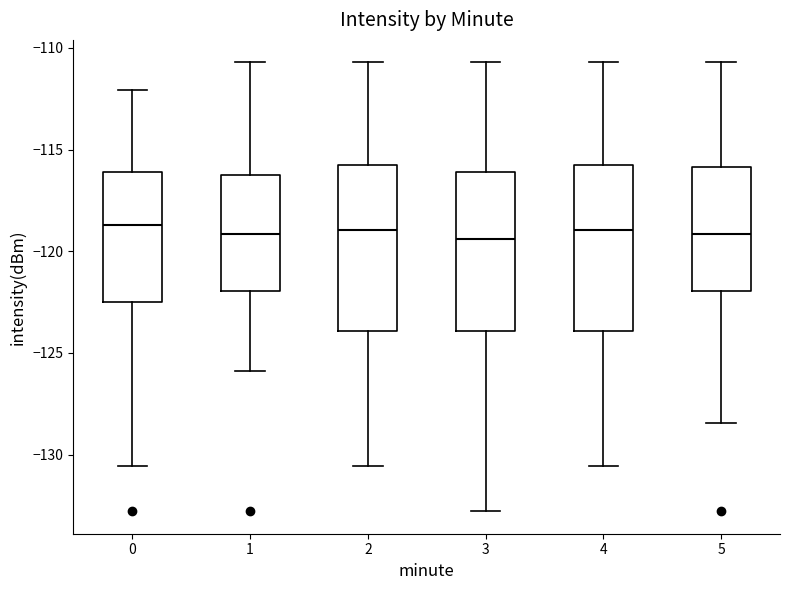

Reading left to right, read every box against the y-axis: the position of its median line, the range the box covers, and the ends of its whiskers. The values are not printed on the chart, so give them approximately, as read against the axis.

0: median -118.5, box -122.5 to -116.0, whiskers -130.5 to -112.0
1: median -119.0, box -122.0 to -116.0, whiskers -126.0 to -110.5
2: median -119.0, box -124.0 to -115.5, whiskers -130.5 to -110.5
3: median -119.5, box -124.0 to -116.0, whiskers -133.0 to -110.5
4: median -119.0, box -124.0 to -115.5, whiskers -130.5 to -110.5
5: median -119.0, box -122.0 to -116.0, whiskers -128.5 to -110.5